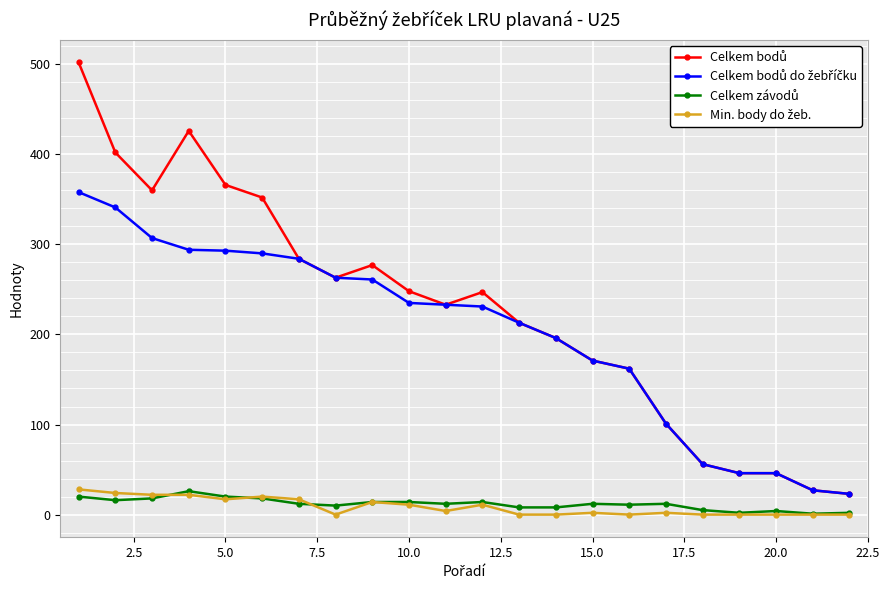

At how many categories does at least one series exceed 119?

16